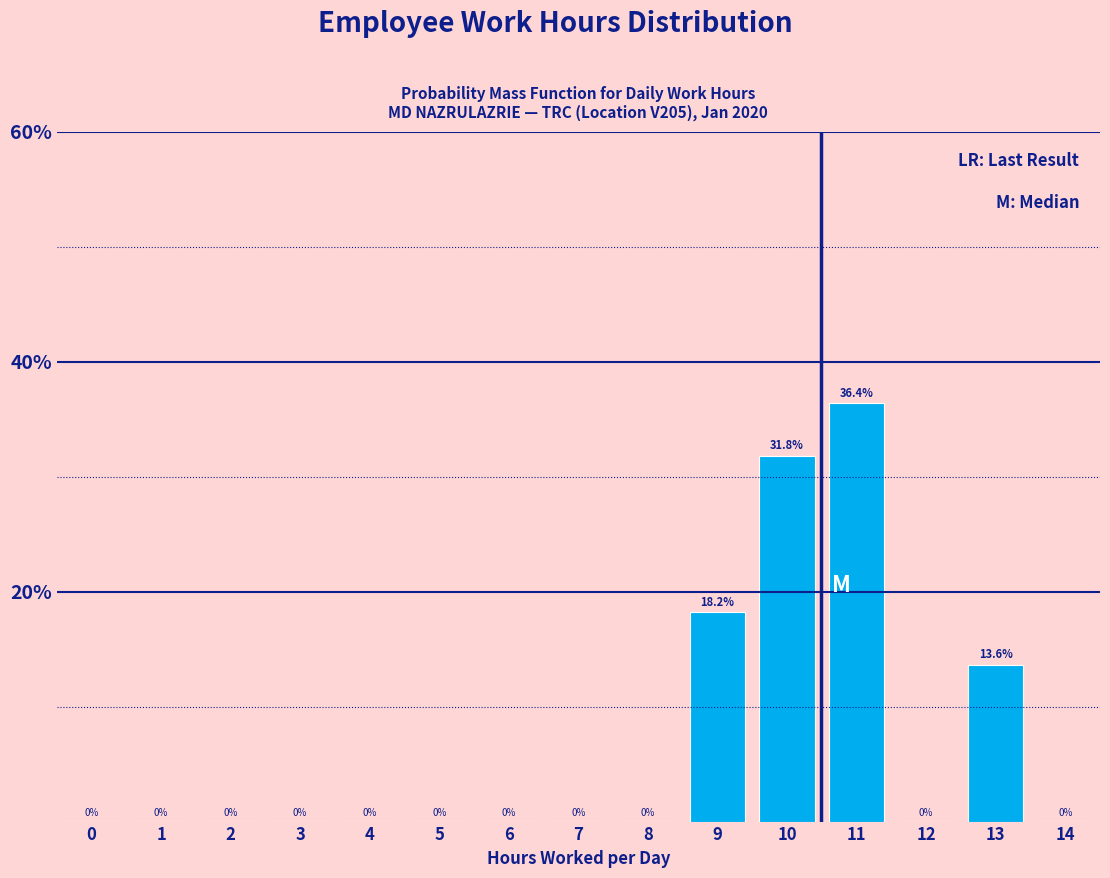

Reading right to left, extract all data points from this chart.

14=0.0	13=13.6	12=0.0	11=36.4	10=31.8	9=18.2	8=0.0	7=0.0	6=0.0	5=0.0	4=0.0	3=0.0	2=0.0	1=0.0	0=0.0